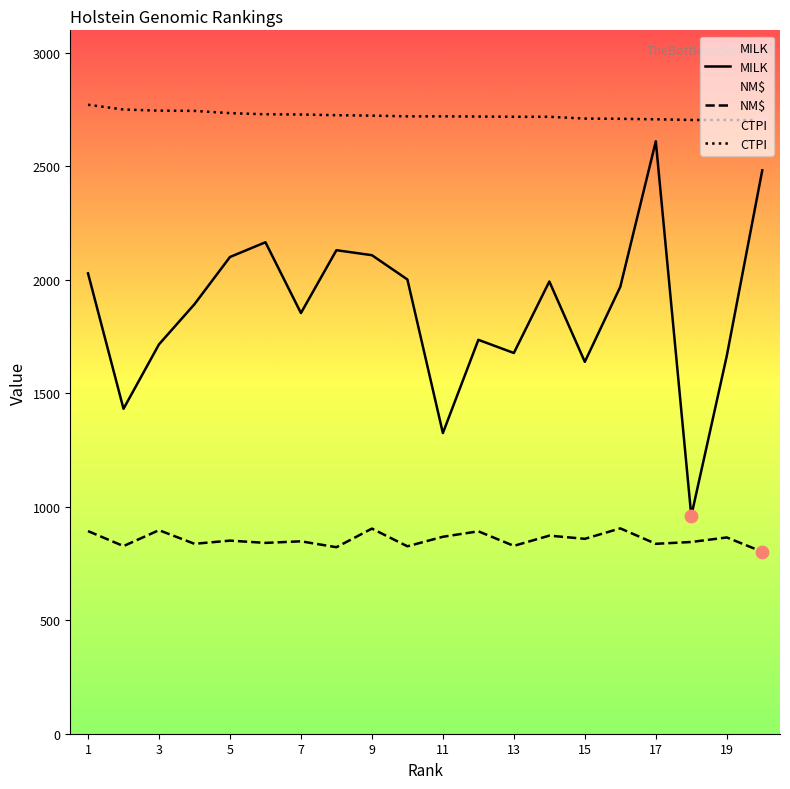

Which series has the largest Y range (max minus min)?

MILK